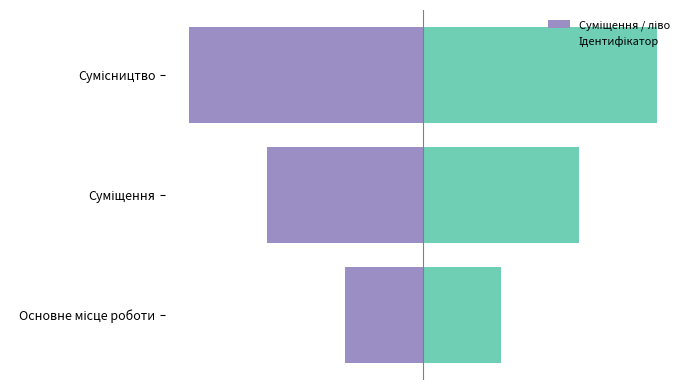

What is the difference between the second highest and minimum values in the Ідентифікатор series?

1